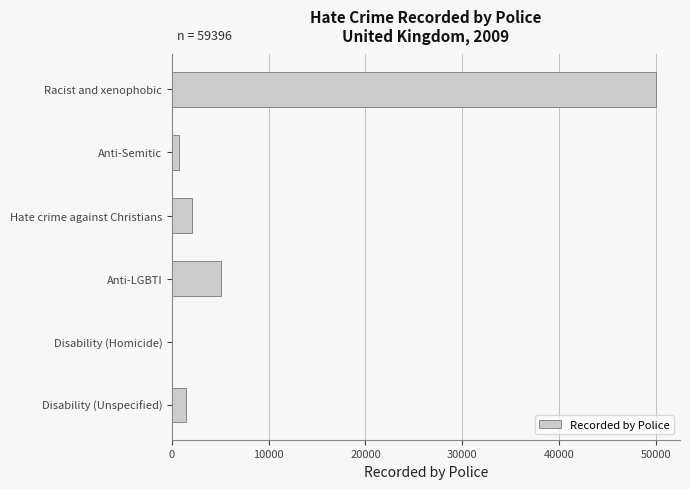

Reading top to bottom, what are all the values shown in this chart?

Racist and xenophobic=50016	Anti-Semitic=703	Hate crime against Christians=2083	Anti-LGBTI=5117	Disability (Homicide)=1	Disability (Unspecified)=1476